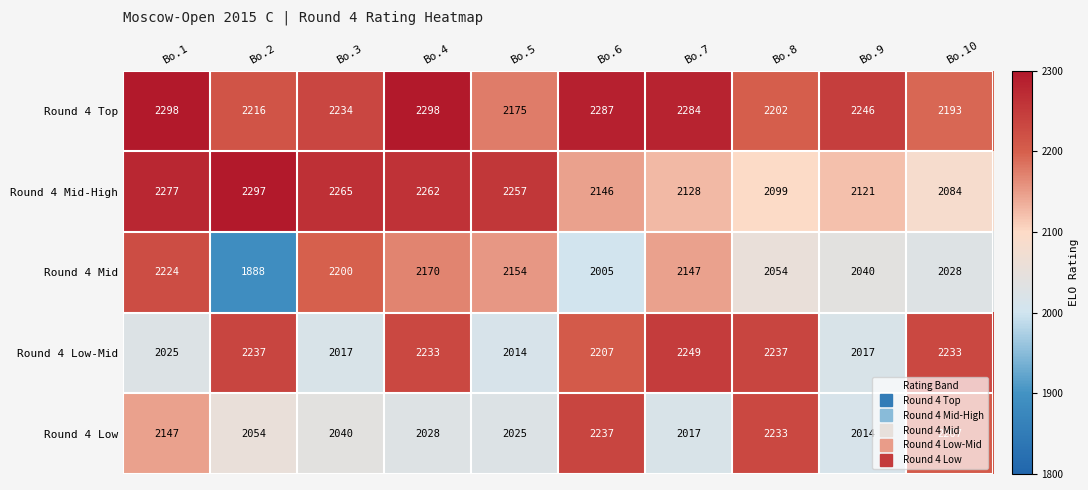

Which series has the largest total across all categories?

Round 4 Top